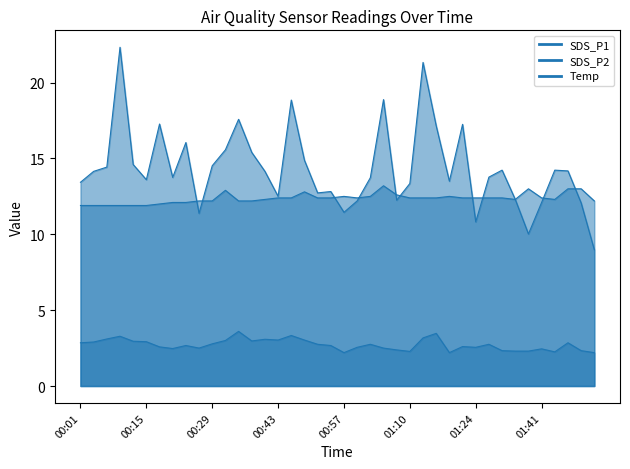

Where does the SDS_P1 series first go above 14?

00:04